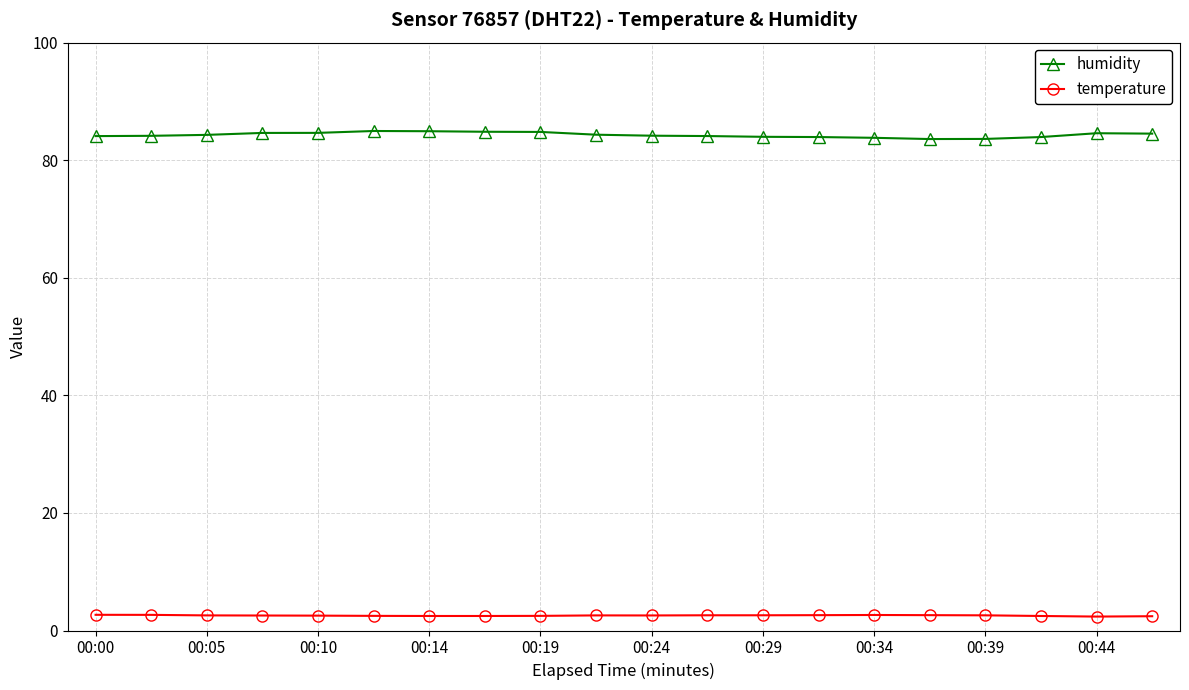

What is the value of the humidity point at the 19th from the left?

84.6